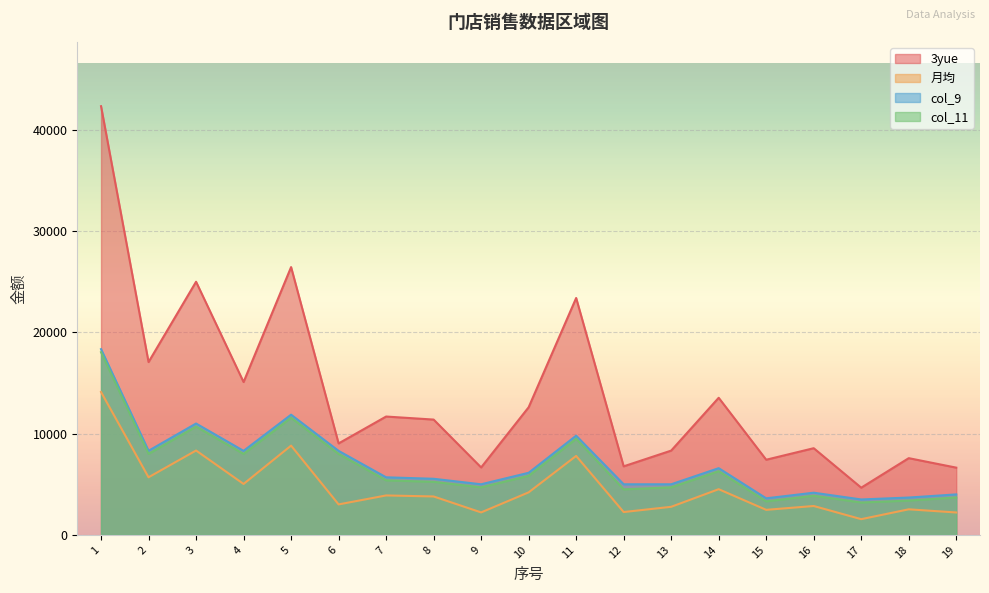

What is the value of the col_11 point at the 4th from the left?

8000.0